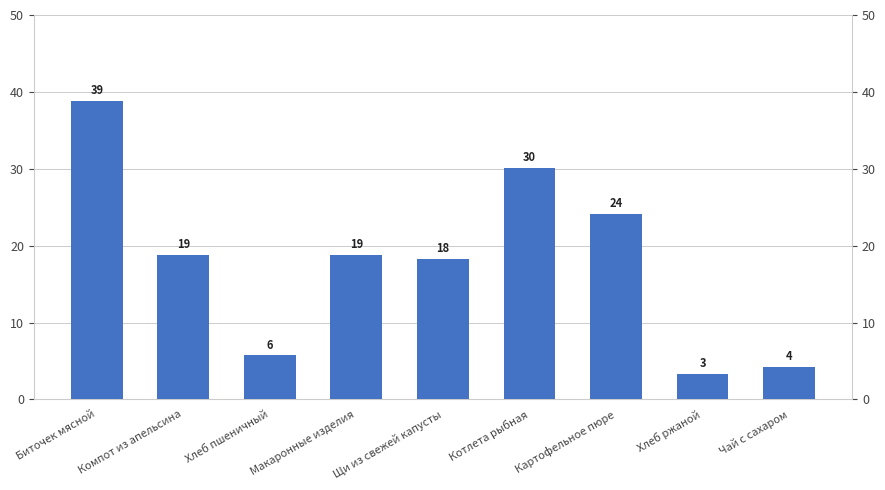

What is the label of the 5th bar from the right?

Щи из свежей капусты